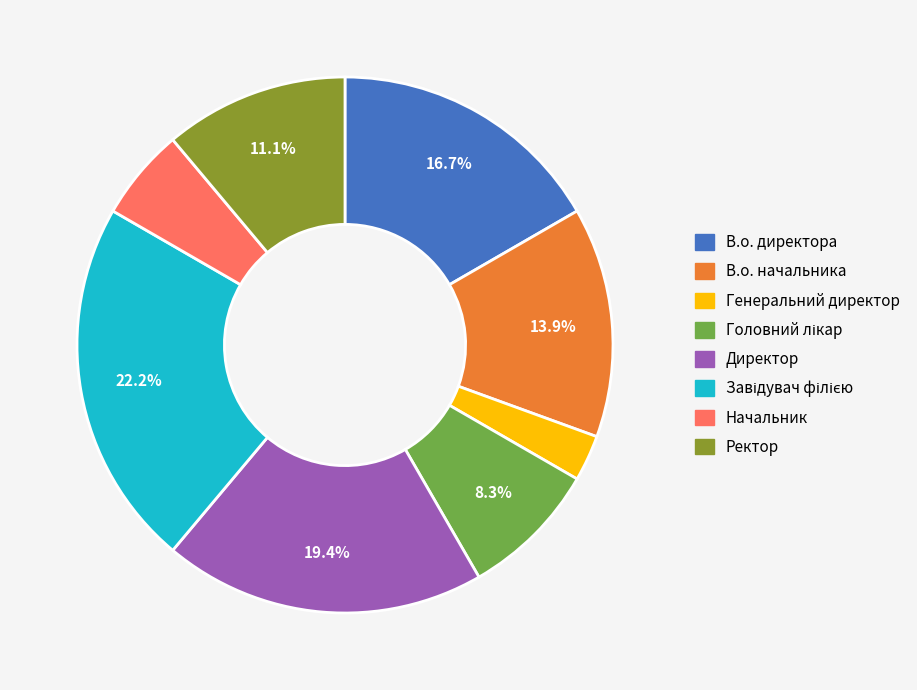

How many slices are in this pie chart?

8